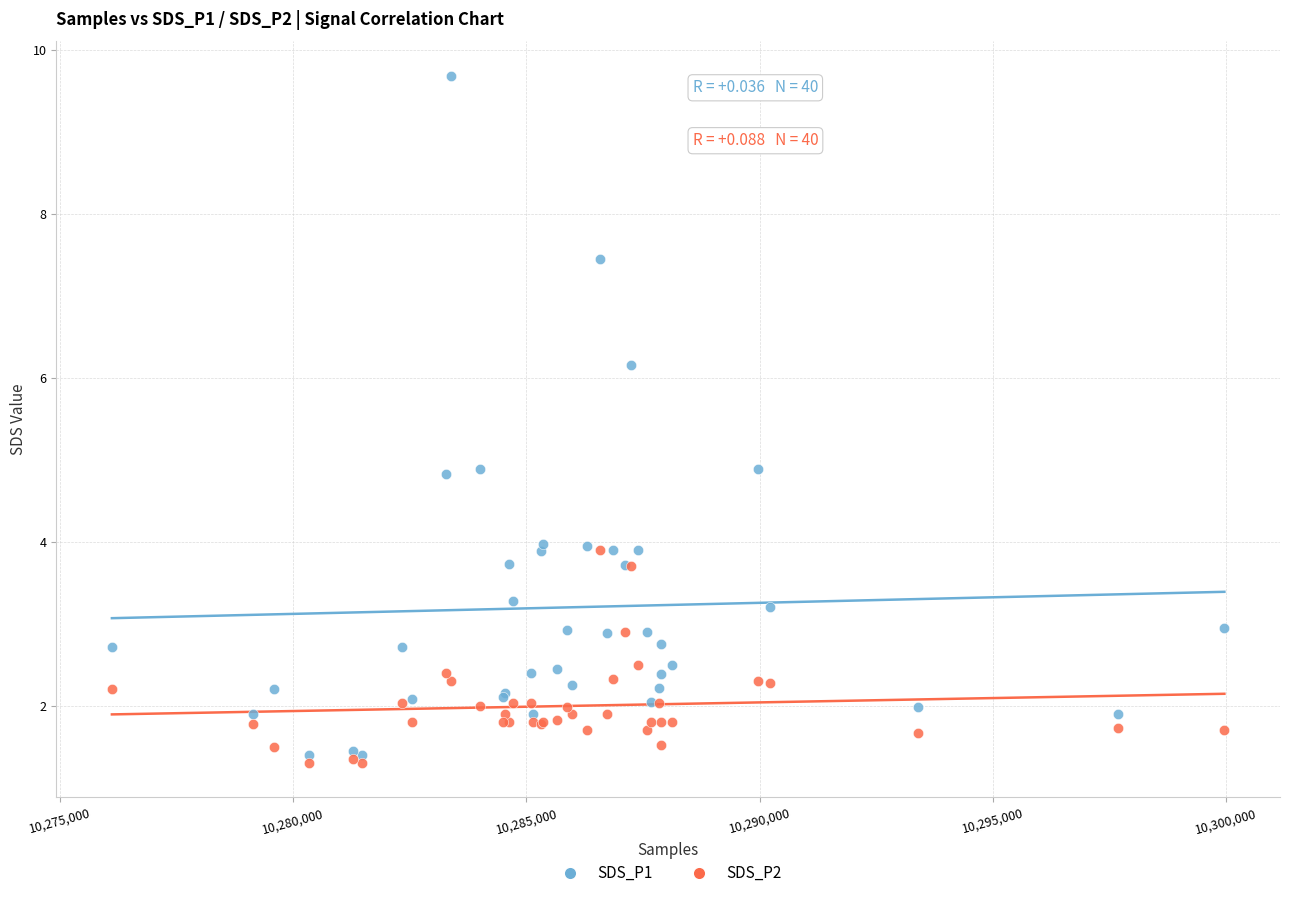

What is the X range (max minus min) for the scatter plot?

23846.0